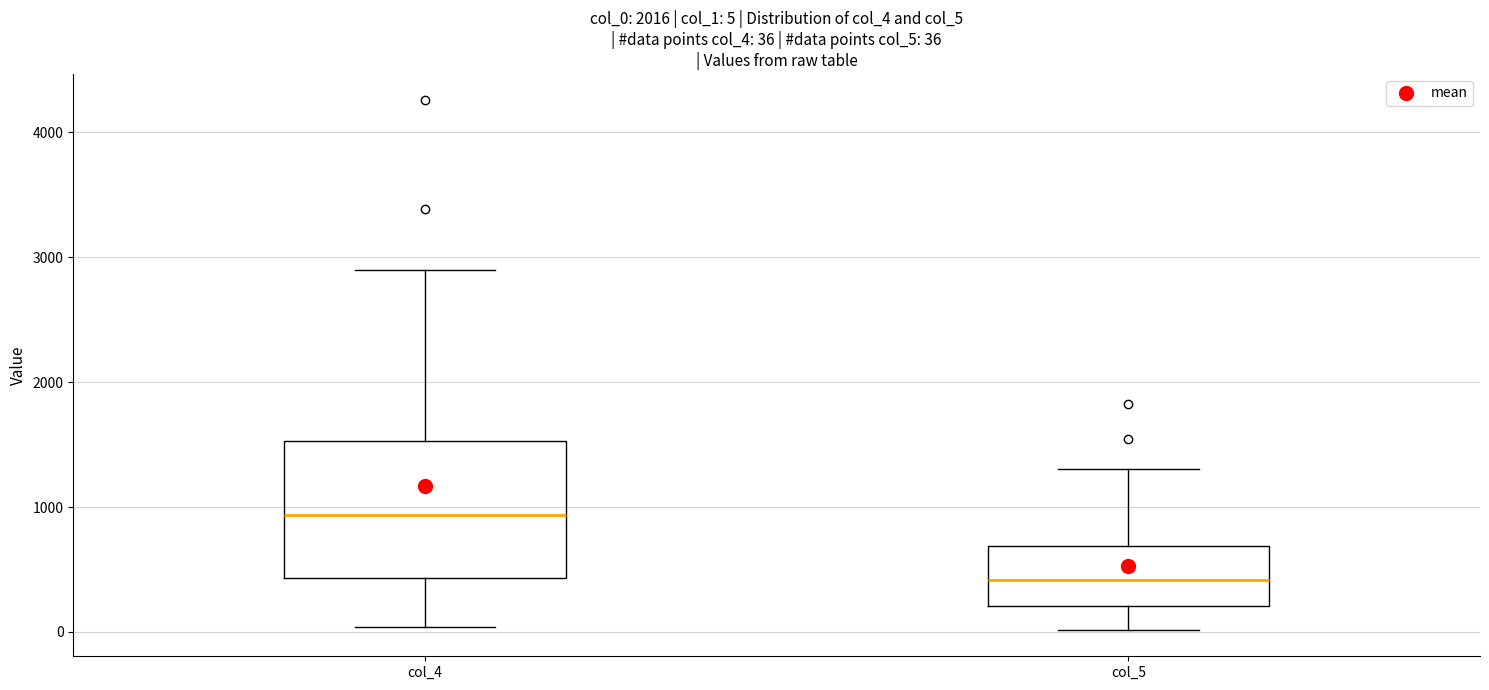

Which box is the tallest, from its lower edge to its upper edge?

col_4